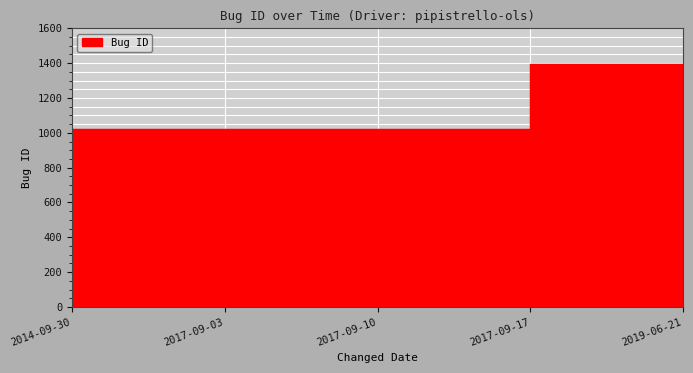

At which label does the data first exceed 1021?

2017-09-03